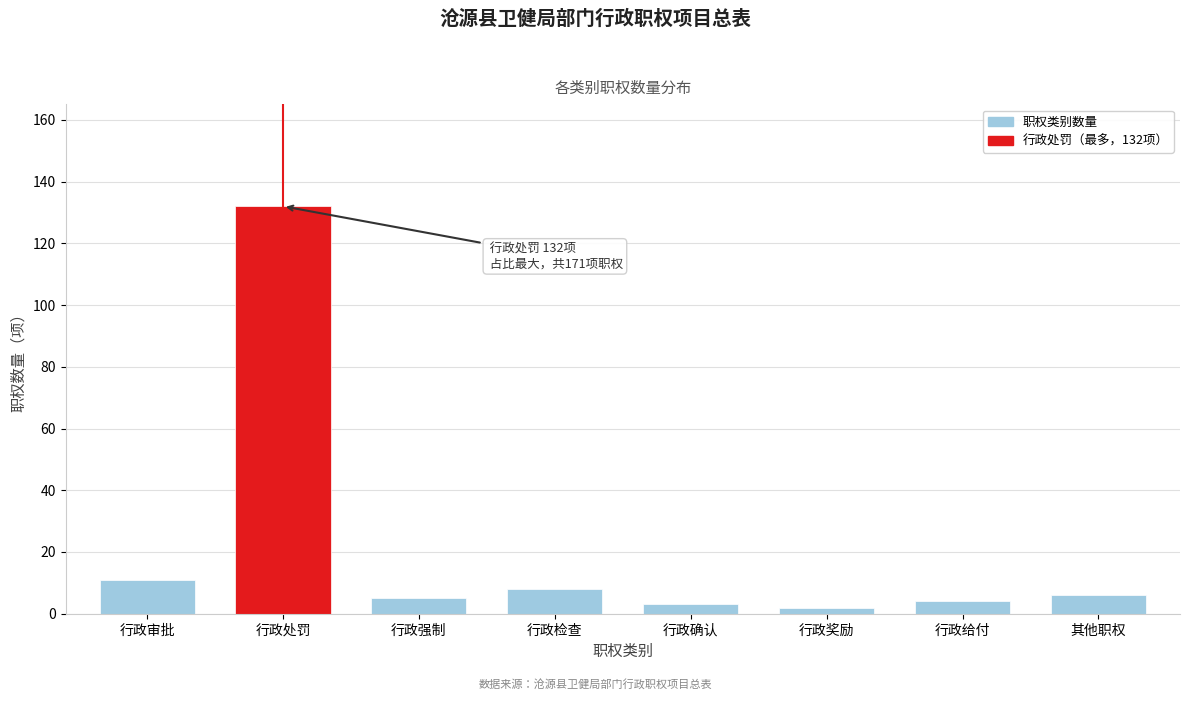

Reading right to left, transcribe all the data shown in this chart.

6	4	2	3	8	5	132	11